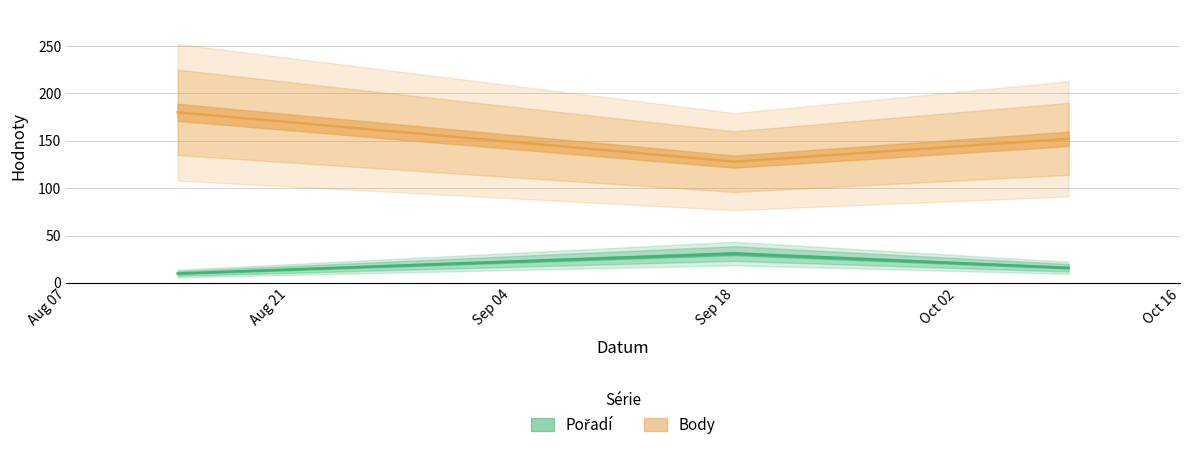

What is the difference between the maximum and second lowest values in the Body series?

28